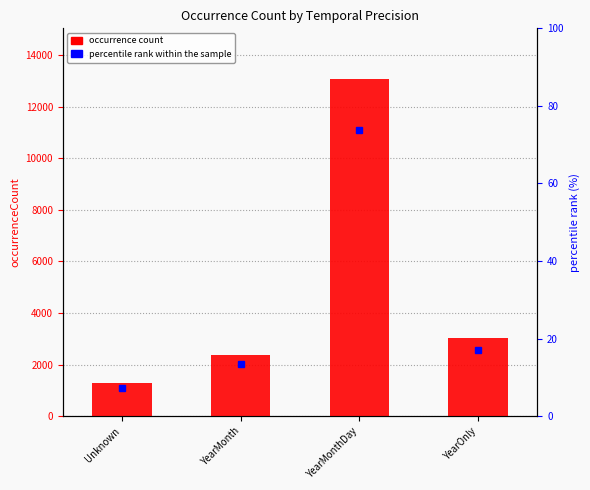

At which label does the data first exceed 3030?

YearMonthDay